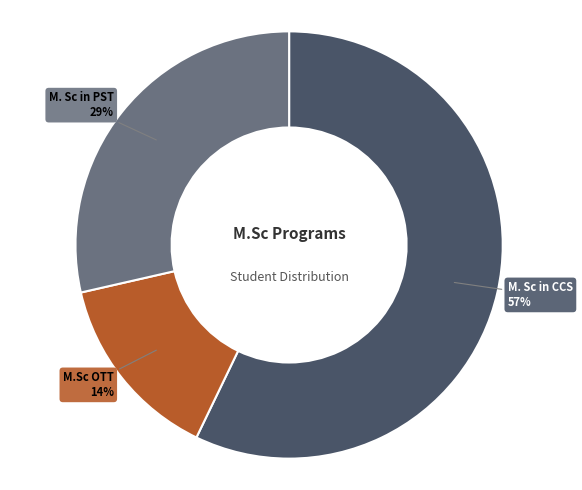

Combined, do M.Sc OTT and M. Sc in CCS account for over 50%?

Yes